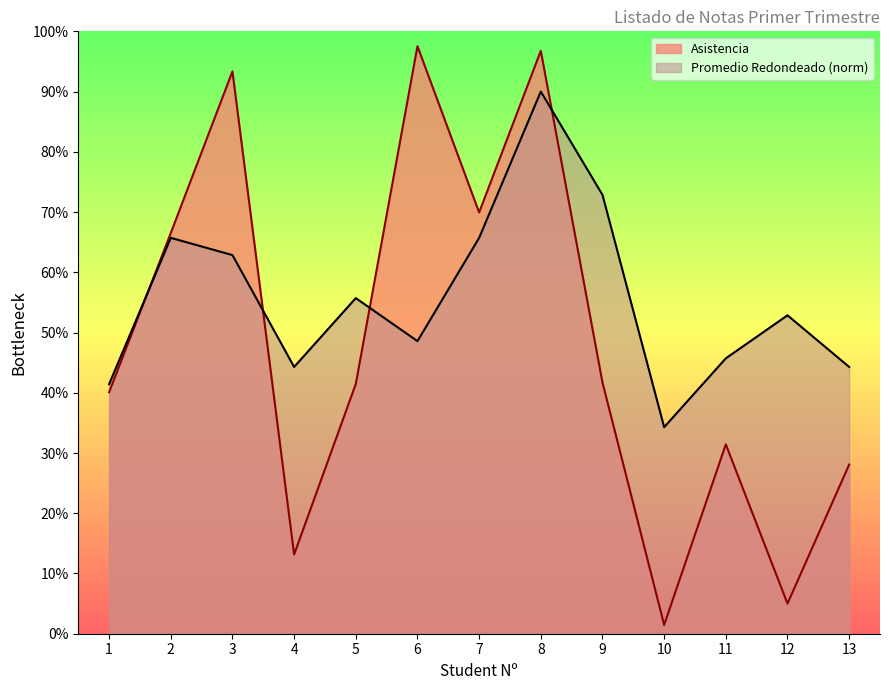

Between 11 and 13, which is larger?

11